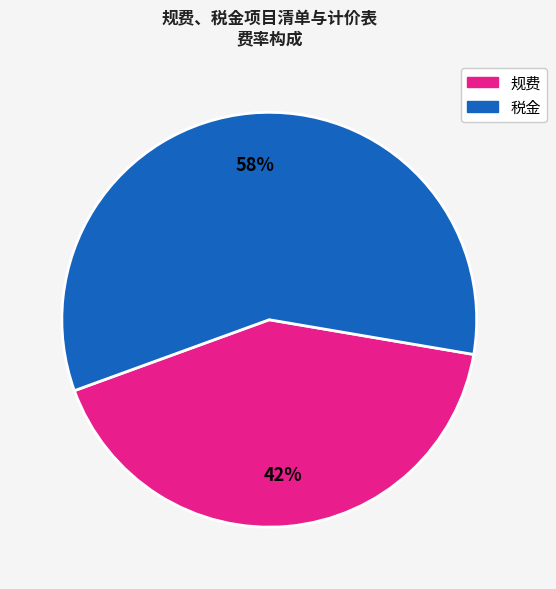

Is there a majority slice in this chart?

Yes